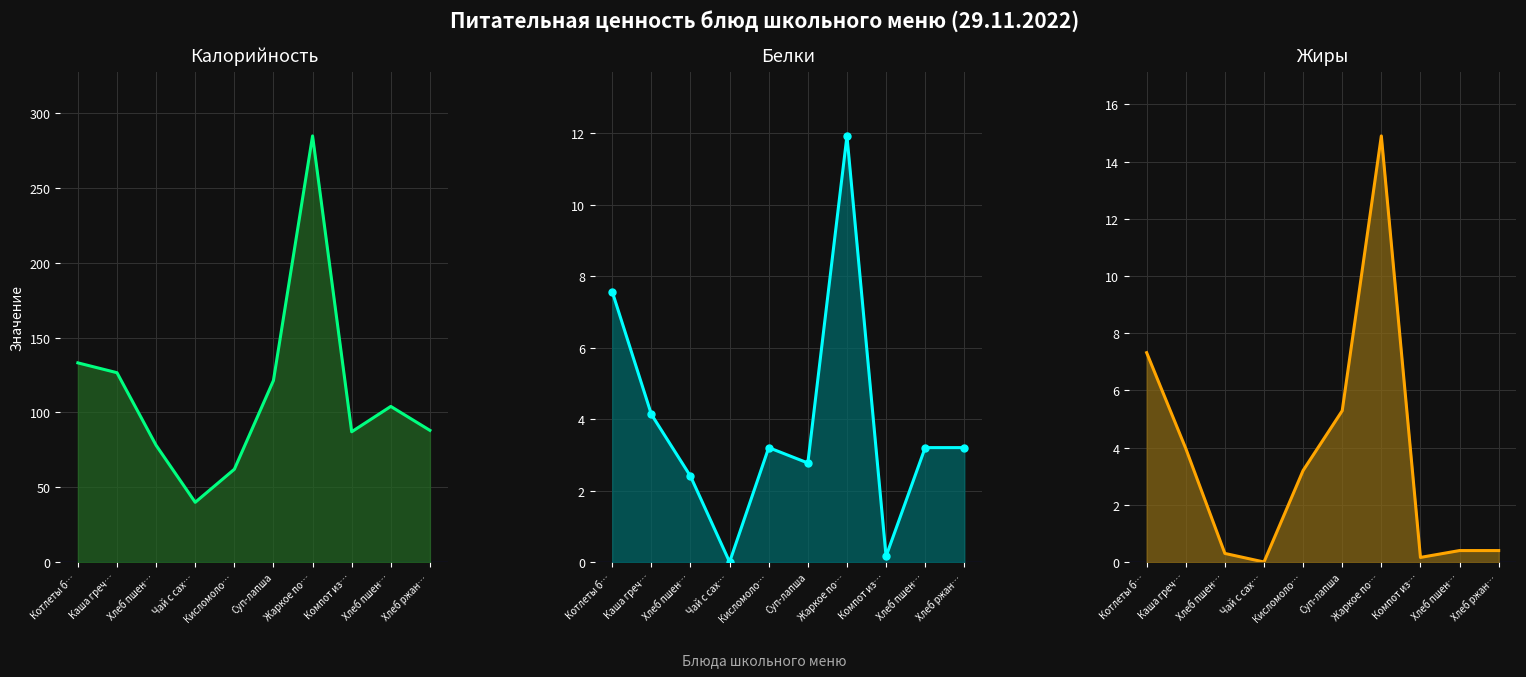

What is the approximate value of Калорийность линия at Хлеб пшен…?

104.0